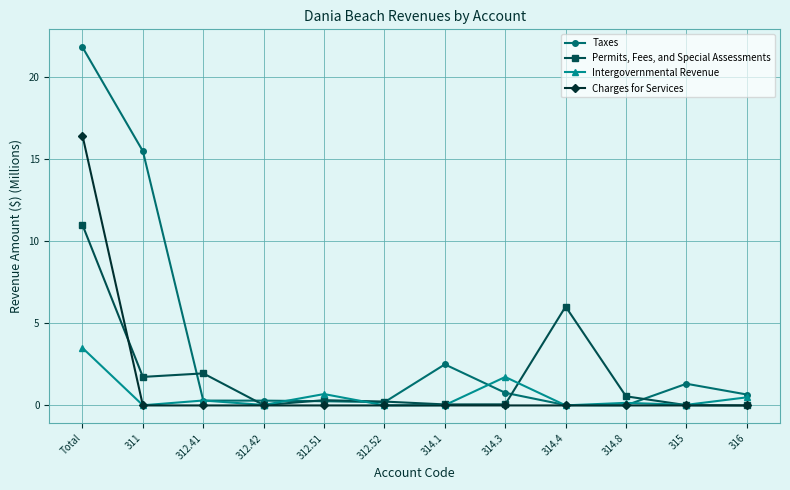

What is the spread (max minus min) of values at 312.52?

0.2